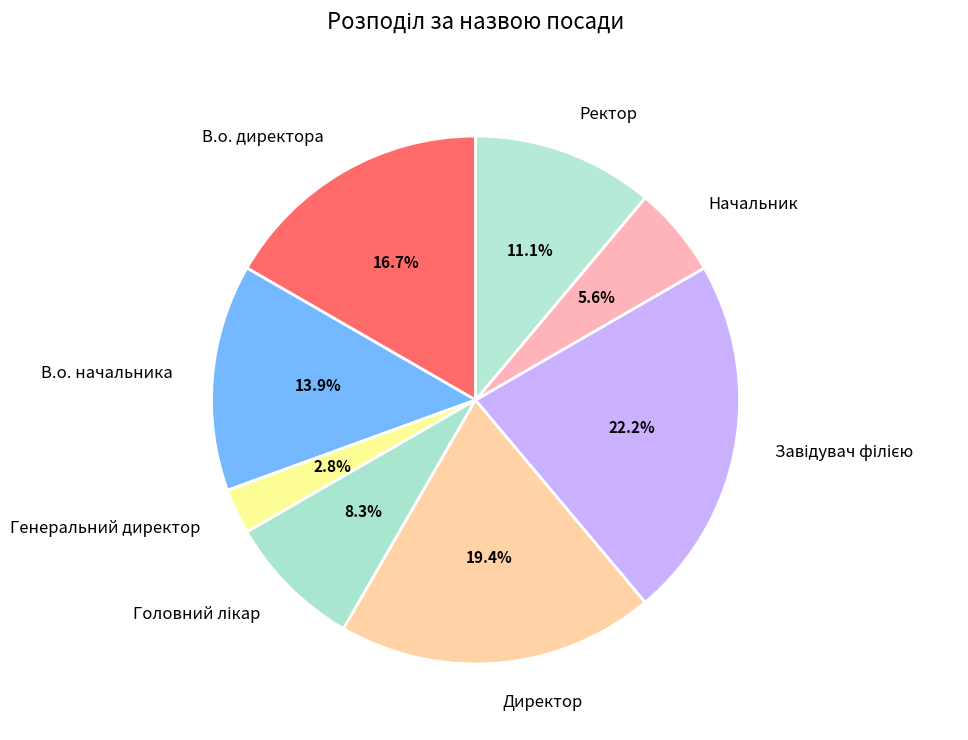

How many segments does this pie chart have?

8